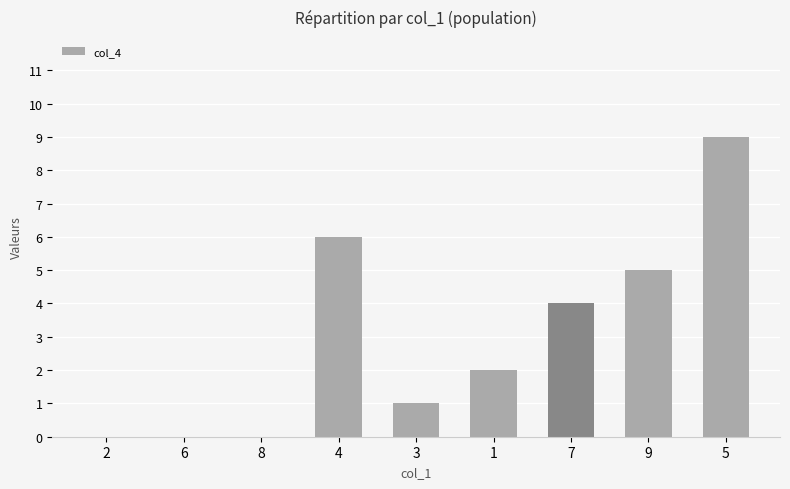

Are the bars horizontal?

No